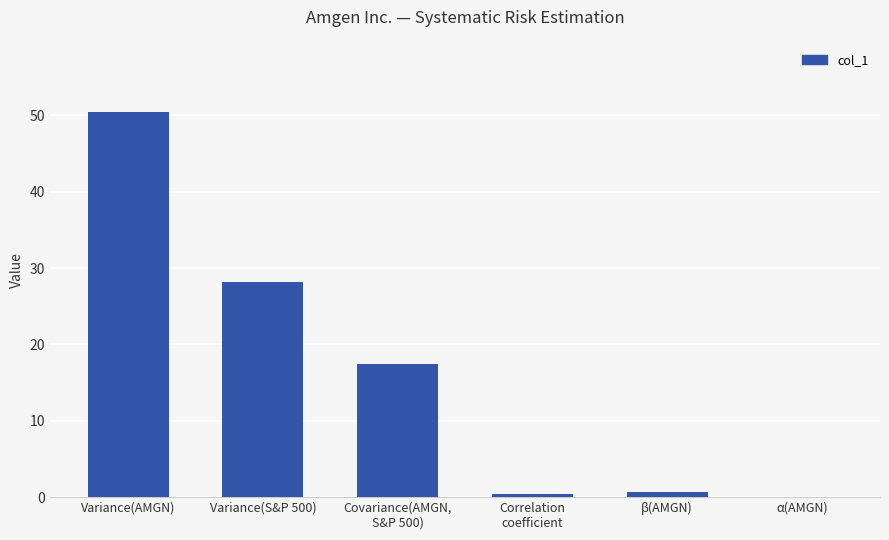

What is the greatest value displayed?

50.5